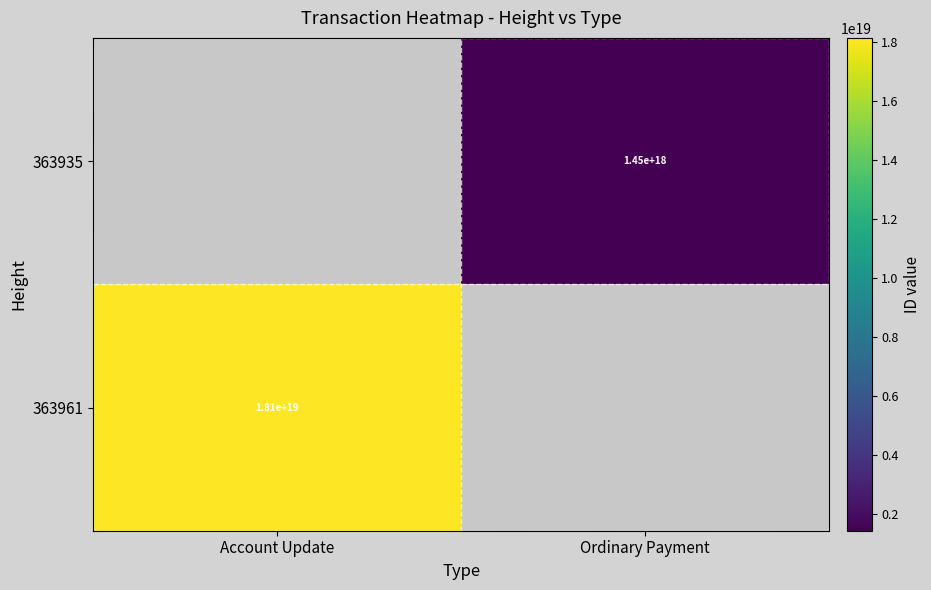

True or false: 363935 has a value of 1955868435527950848 at Ordinary Payment.

False